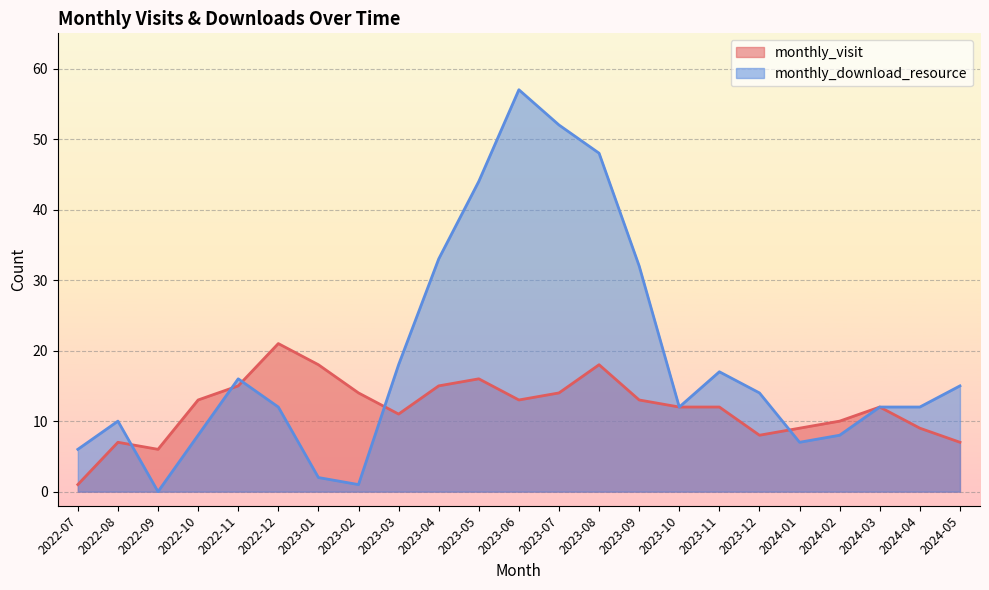

Is it true that monthly_download_resource equals 4 at 2023-01?

False